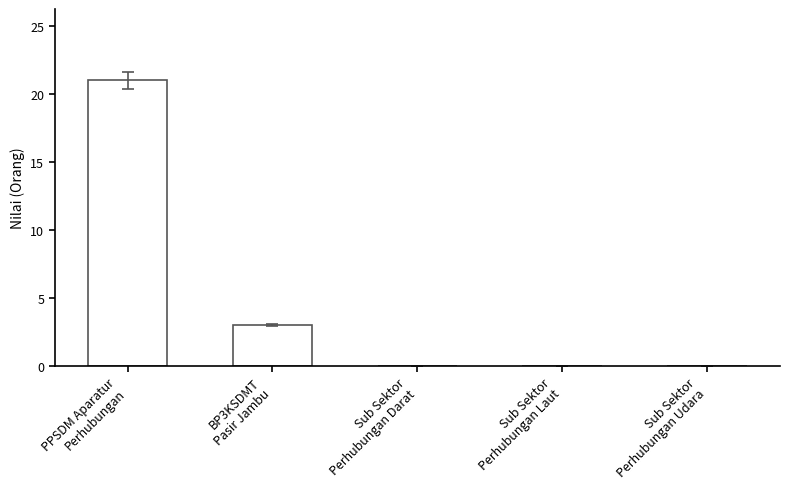

What is the change in value from PPSDM Aparatur
Perhubungan to Sub Sektor
Perhubungan Laut?

-21